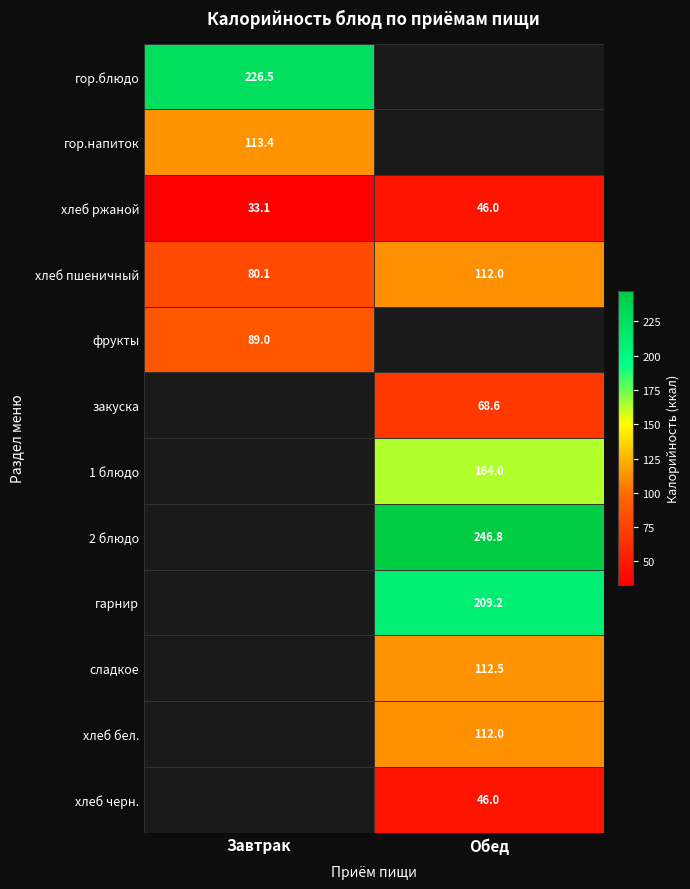

Which category has the highest value across all series?

Обед